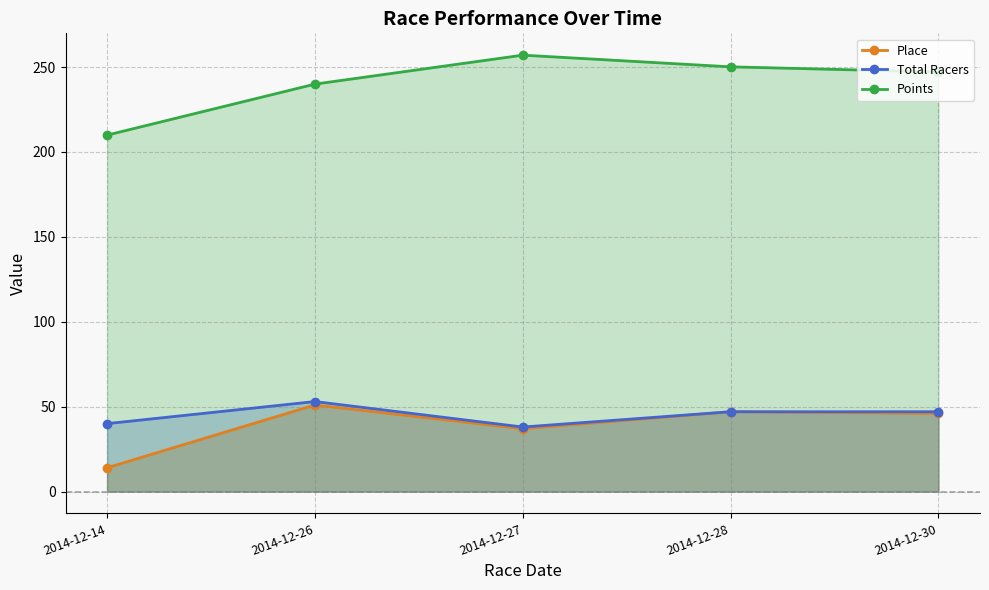

Between 2014-12-14 and 2014-12-26, which is larger?

2014-12-26